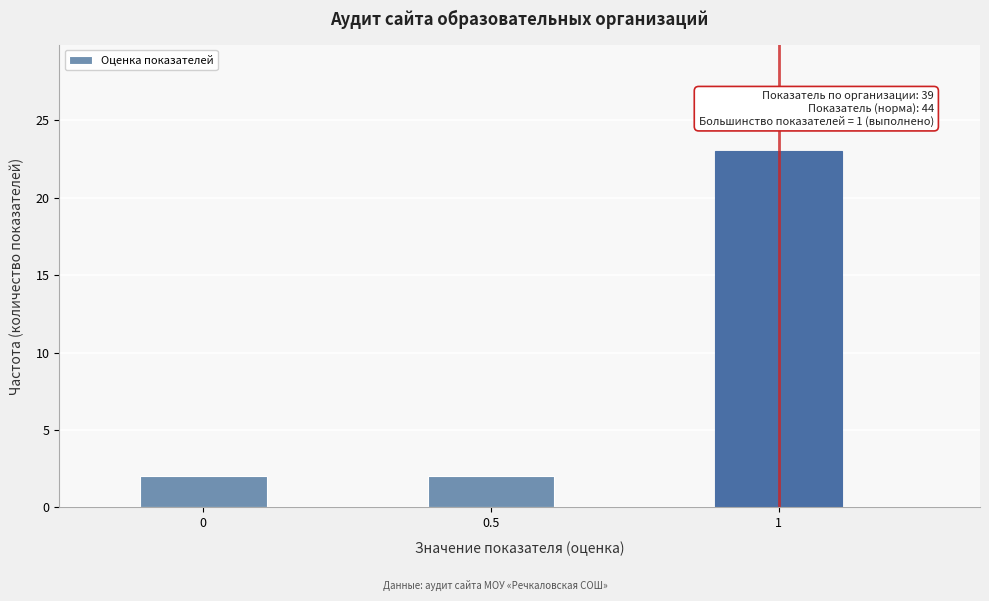

Which range on the x-axis has the tallest bar?

0.875 to 1.125